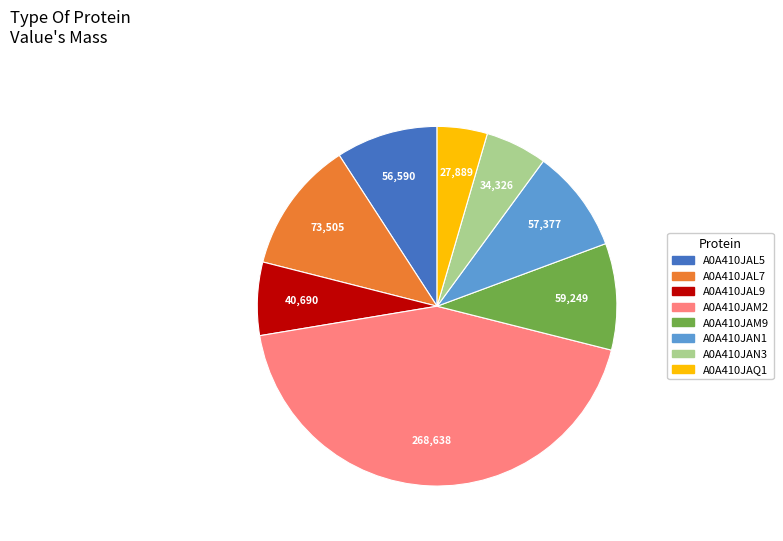

Does any single category account for the majority?

No